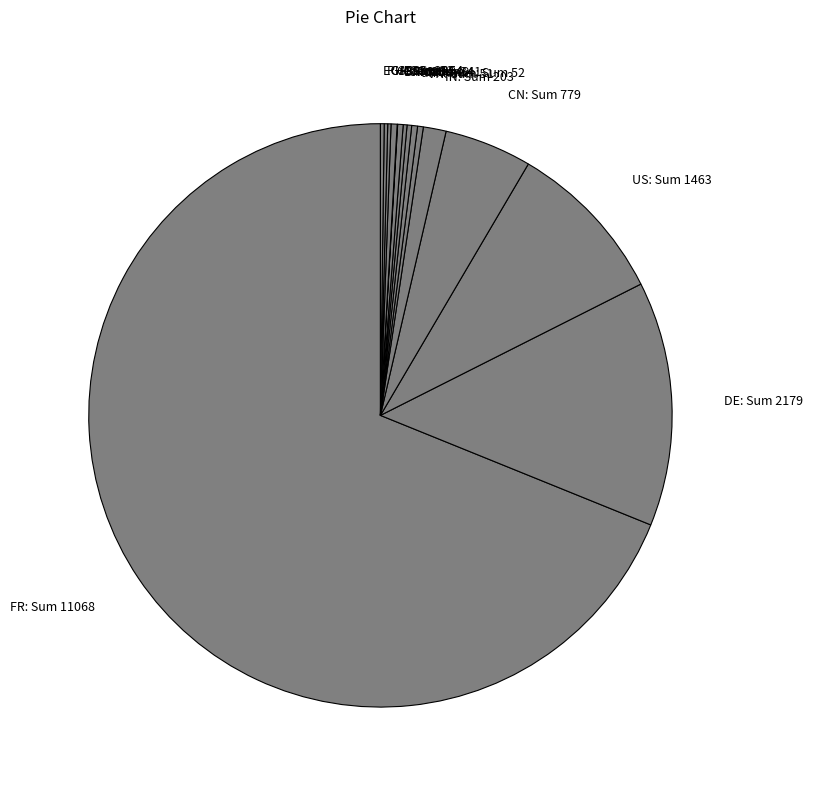

What is the largest slice in the pie chart?

FR